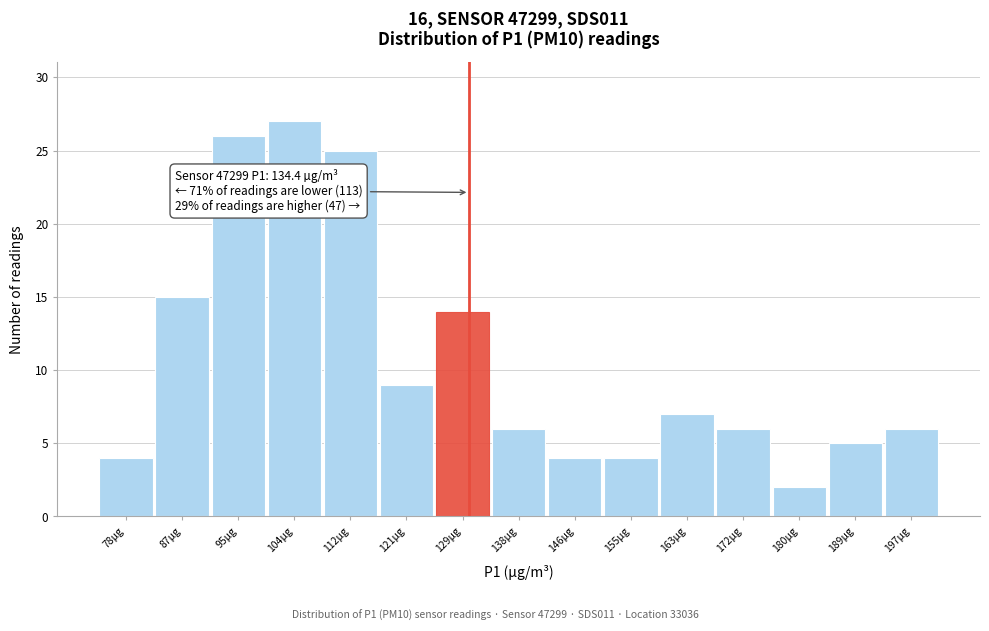

Reading left to right, what are all the values shown in this chart?

4	15	26	27	25	9	14	6	4	4	7	6	2	5	6